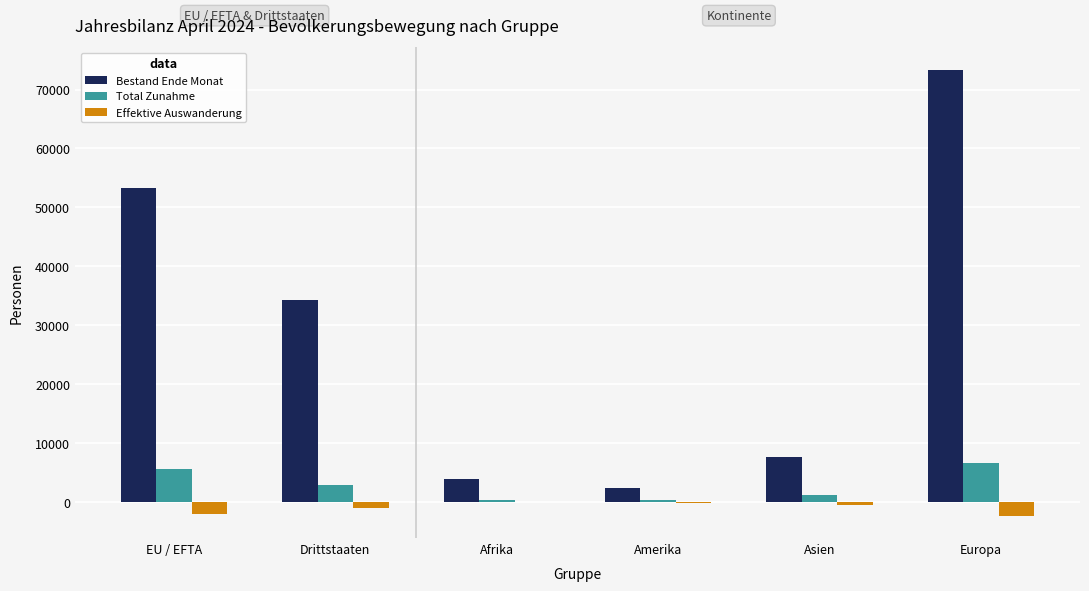

Which category has the highest value across all series?

Europa